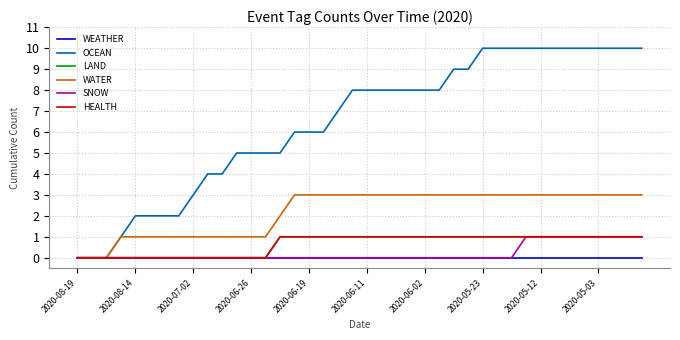

Is this an area chart (filled region under the line)?

No